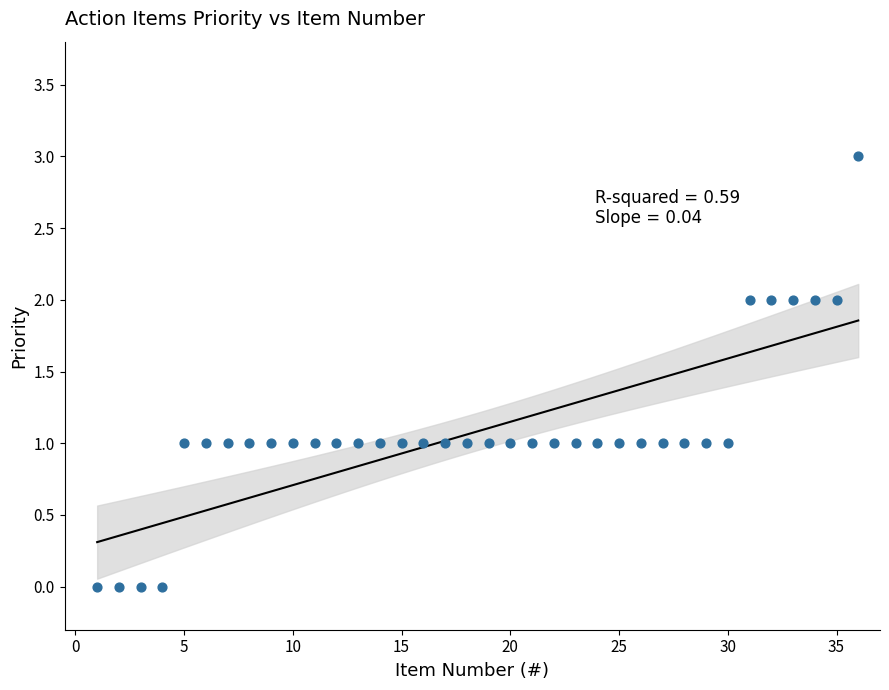

What is the range of Y values (max minus min)?

3